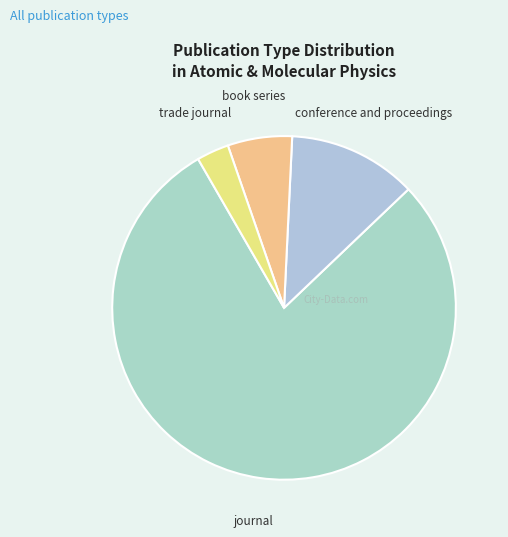

What is the smallest slice in the pie chart?

trade journal